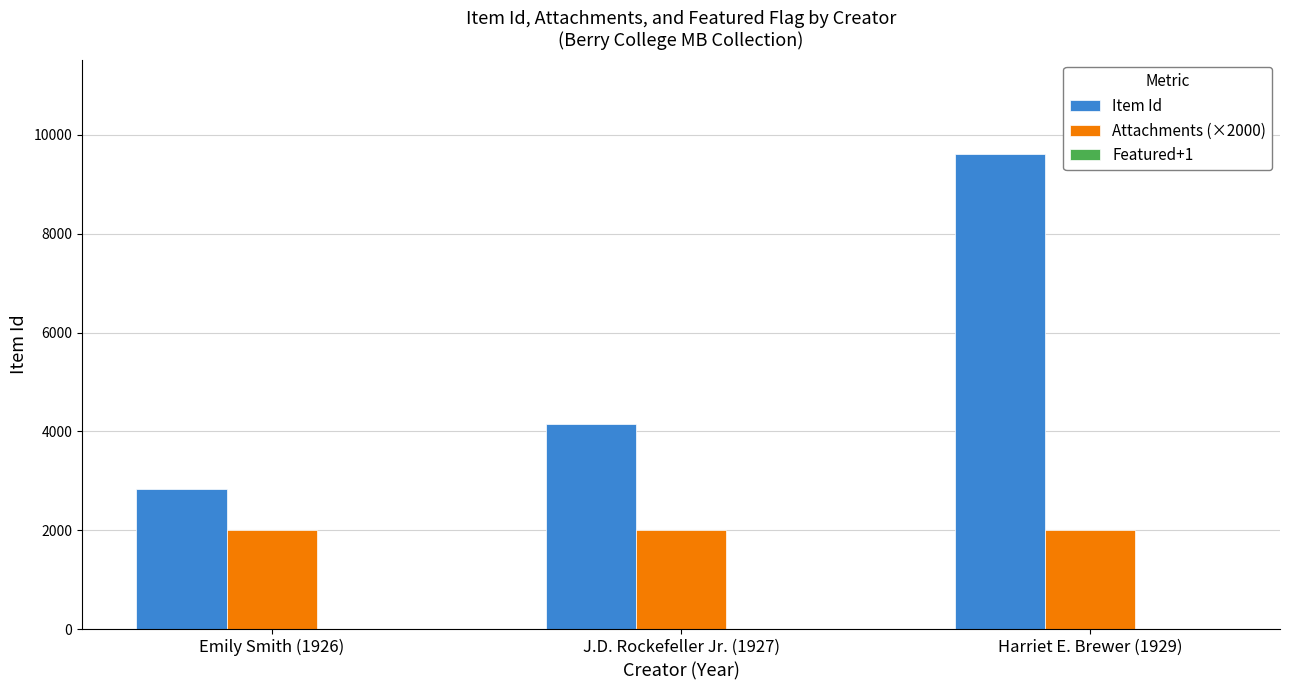

Are the bars grouped side by side (vs. stacked)?

Yes